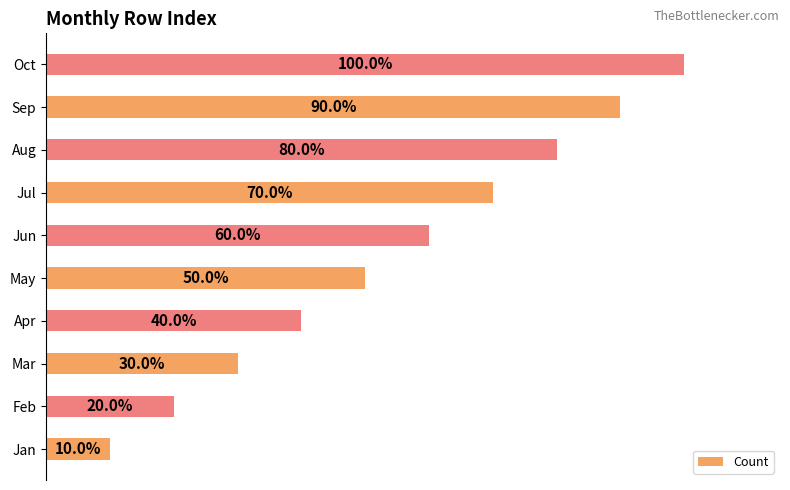

Are the bars horizontal?

Yes